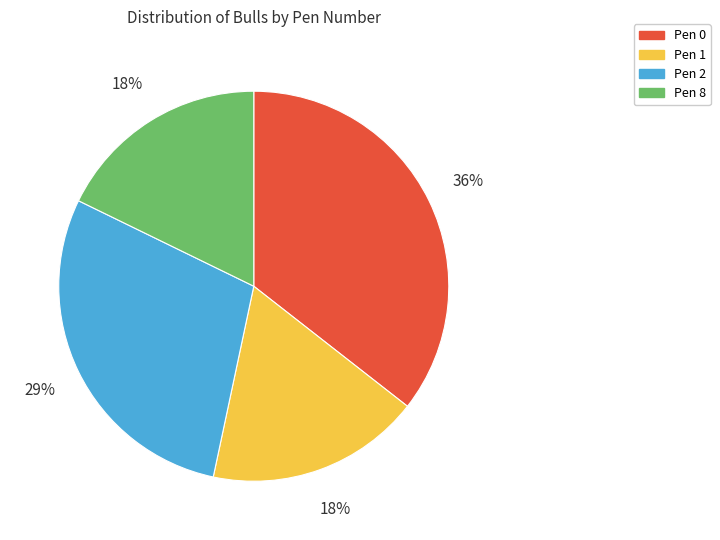

Count the number of slices in the pie.

4